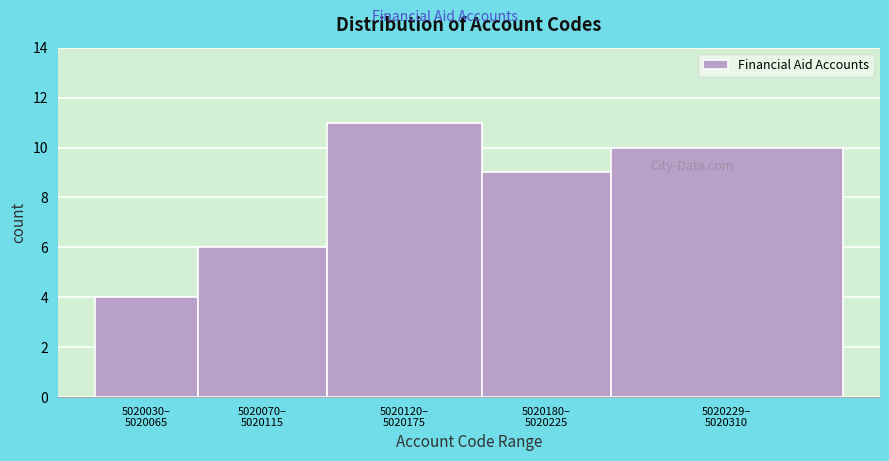

Reading left to right, extract all data points from this chart.

4	6	11	9	10